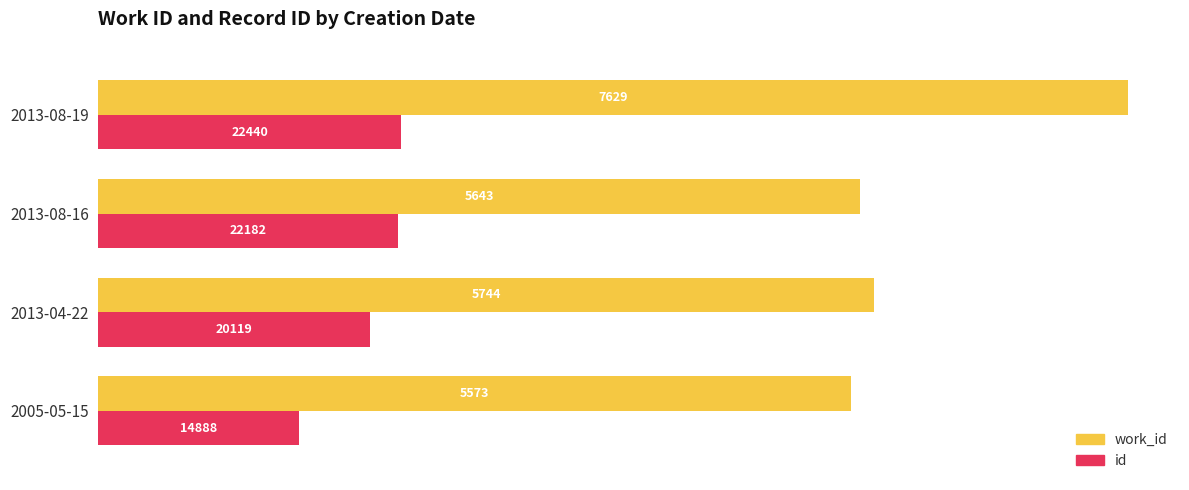

List the series in order of their overall mean, highest first.

work_id, id